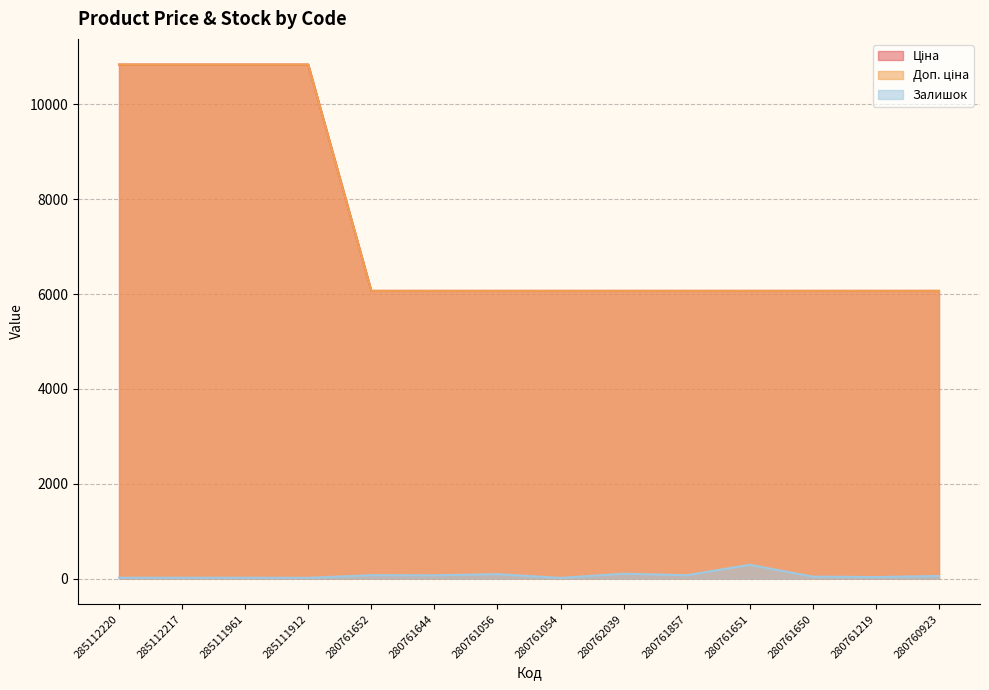

True or false: Залишок and Ціна cross at least once.

False